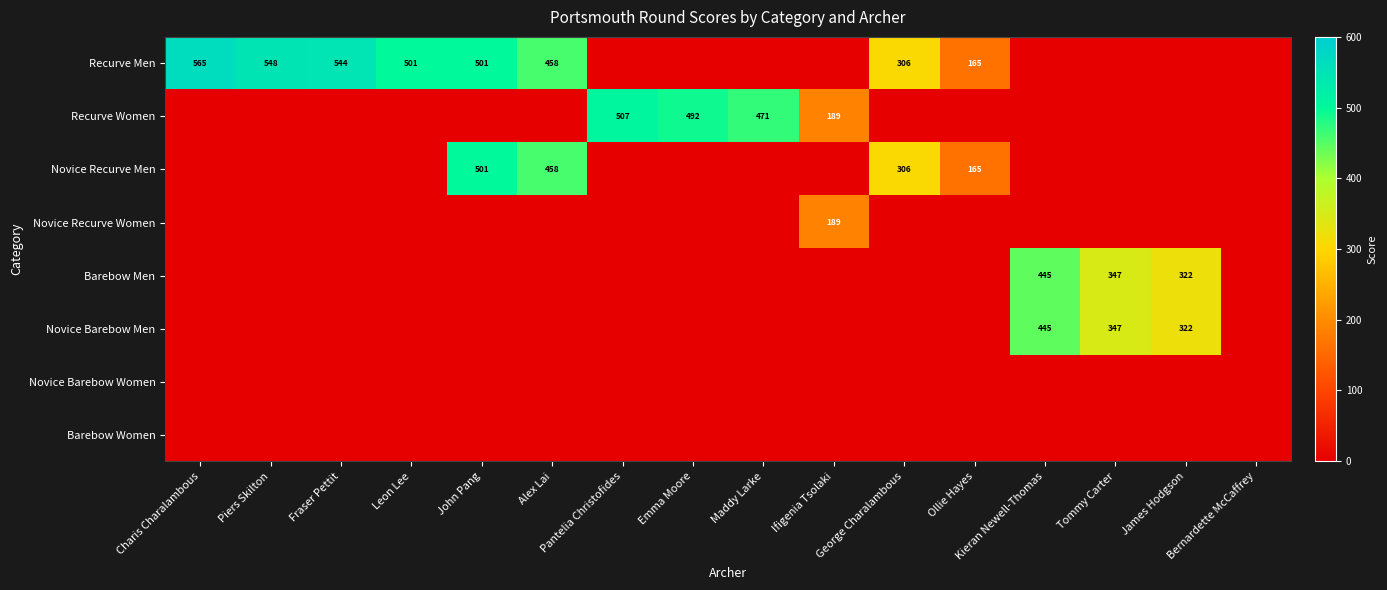

At which label does Novice Recurve Men reach its minimum?

Charis Charalambous